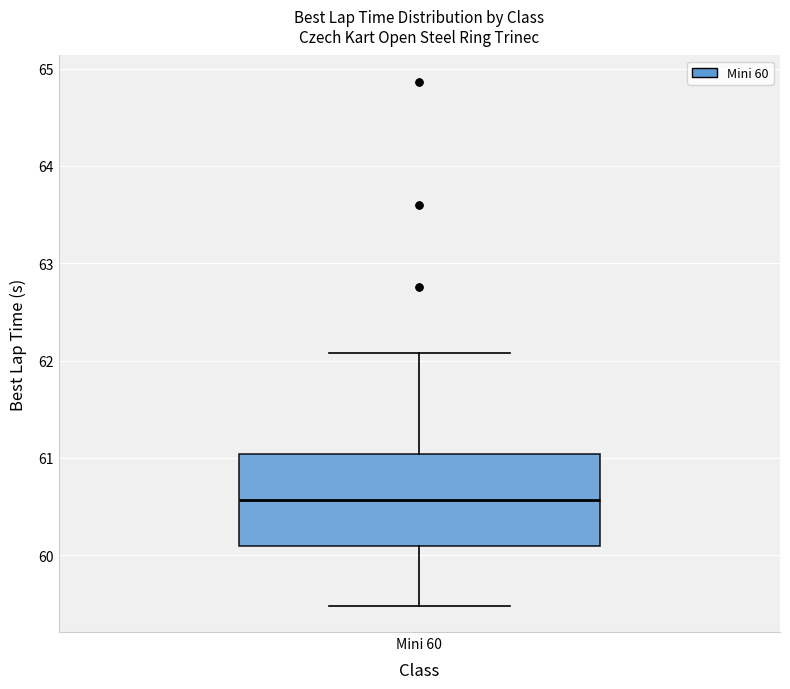

Transcribe this box plot: give where the median line is, the range the box spans, and where the two whiskers end, as read against the y-axis. The values are not printed on the chart, so give them approximately, as read against the axis.

median 60.6, box 60.1 to 61.0, whiskers 59.5 to 62.1